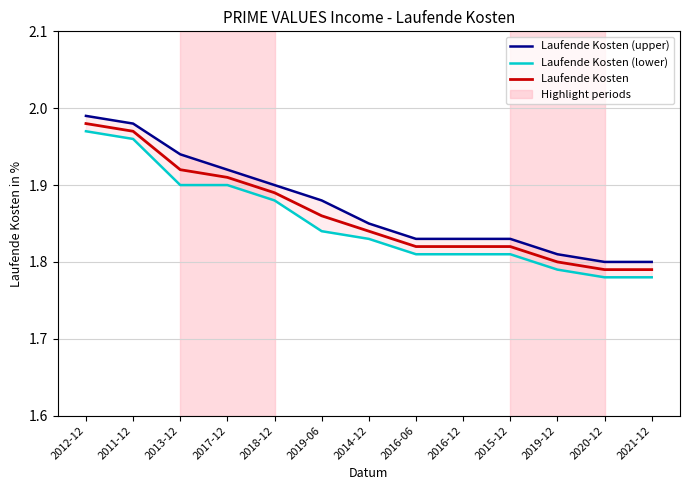

Does the chart have visible grid lines?

Yes